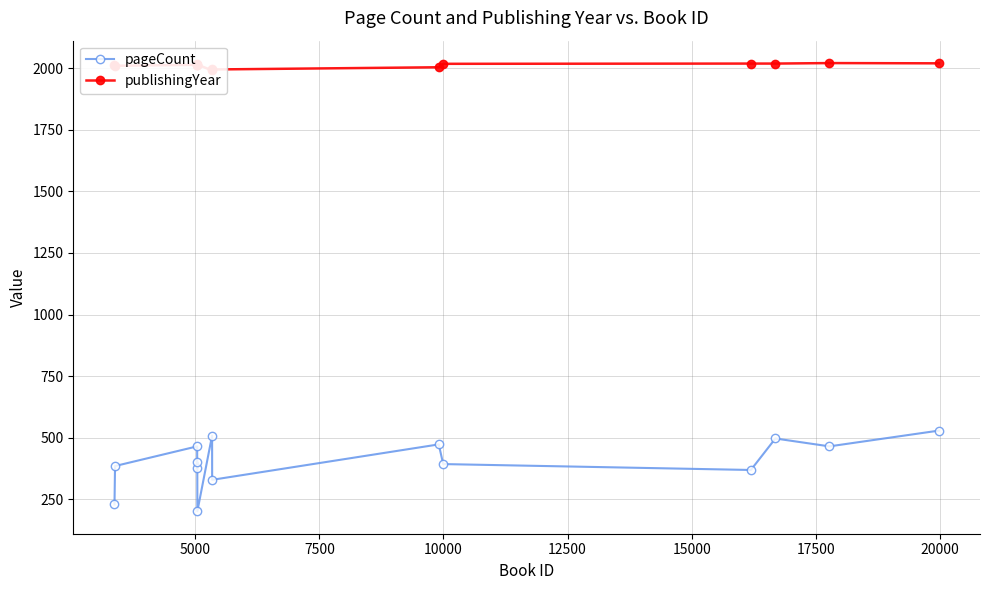

True or false: publishingYear has more than 2 interior local peaks.

True